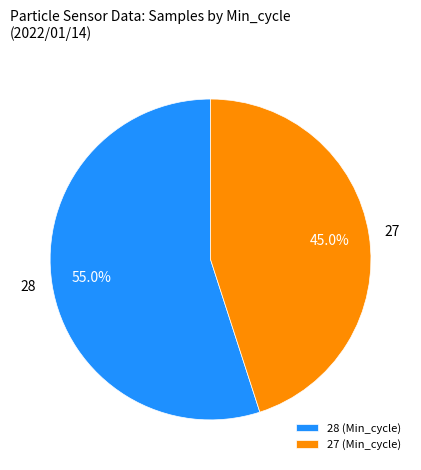

Is 28 the majority of the pie?

Yes